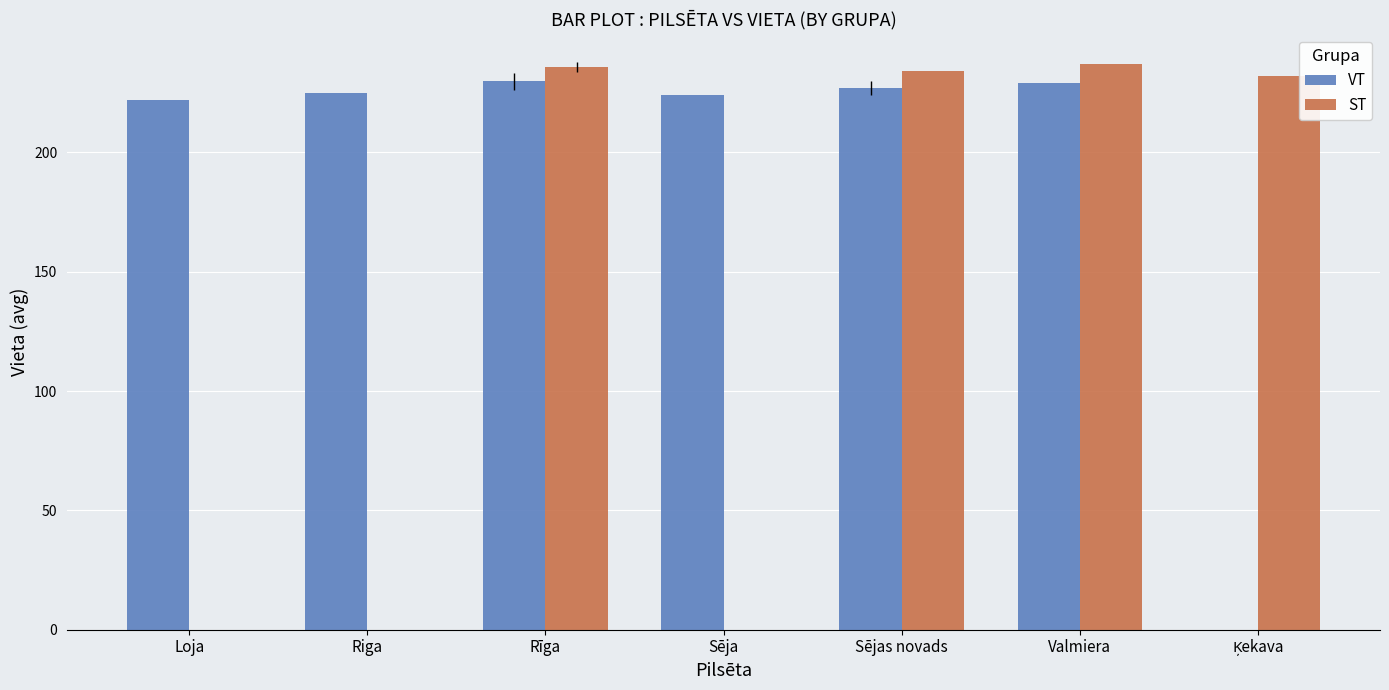

The VT series shows 89.6 at Sēja. True or false?

False